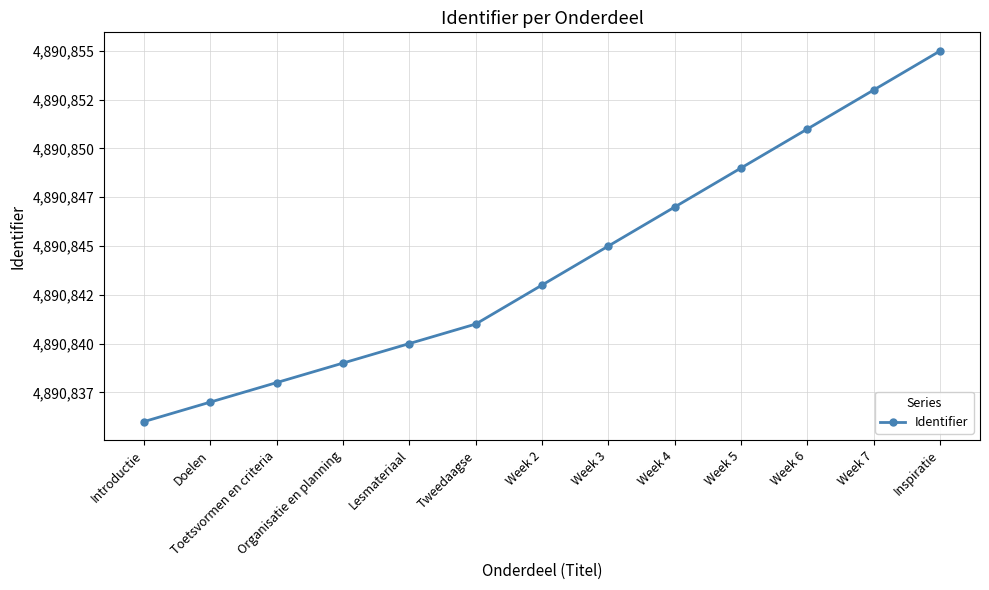

The value at Week 3 is 7095686. True or false?

False